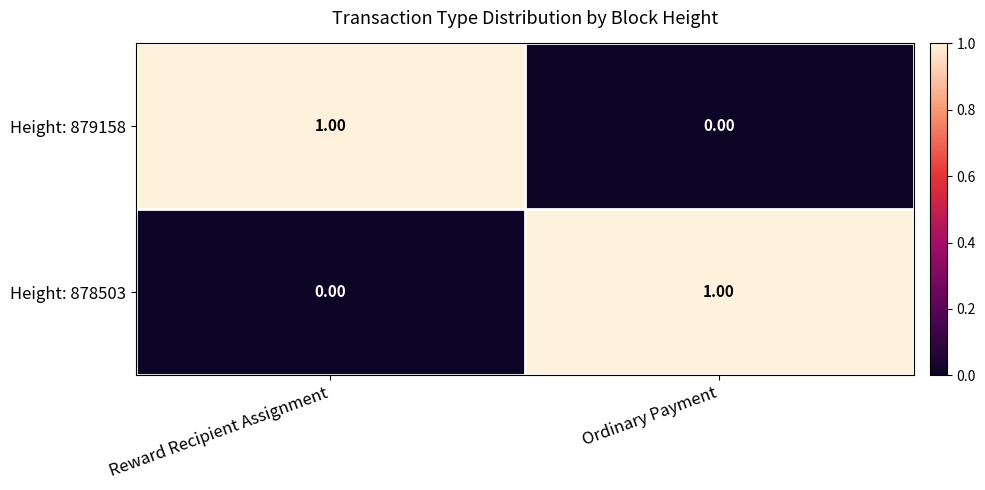

Rank the series at Ordinary Payment from highest to lowest value.

Height: 878503, Height: 879158